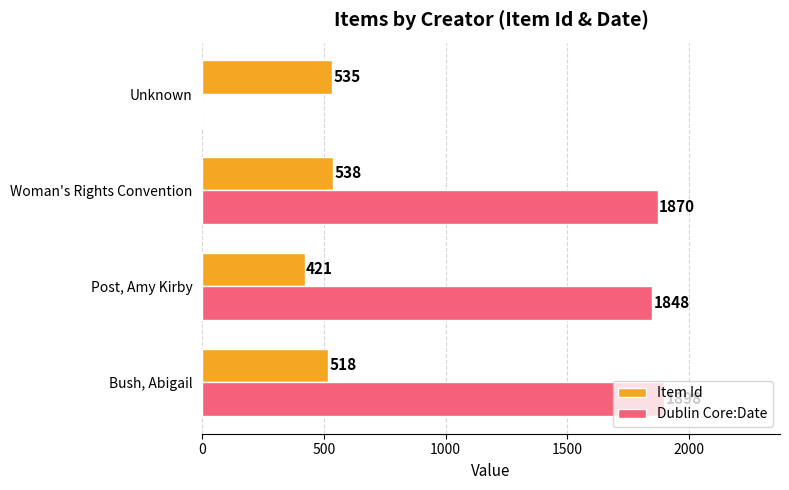

Where is Dublin Core:Date nearest to the value 949?

Post, Amy Kirby